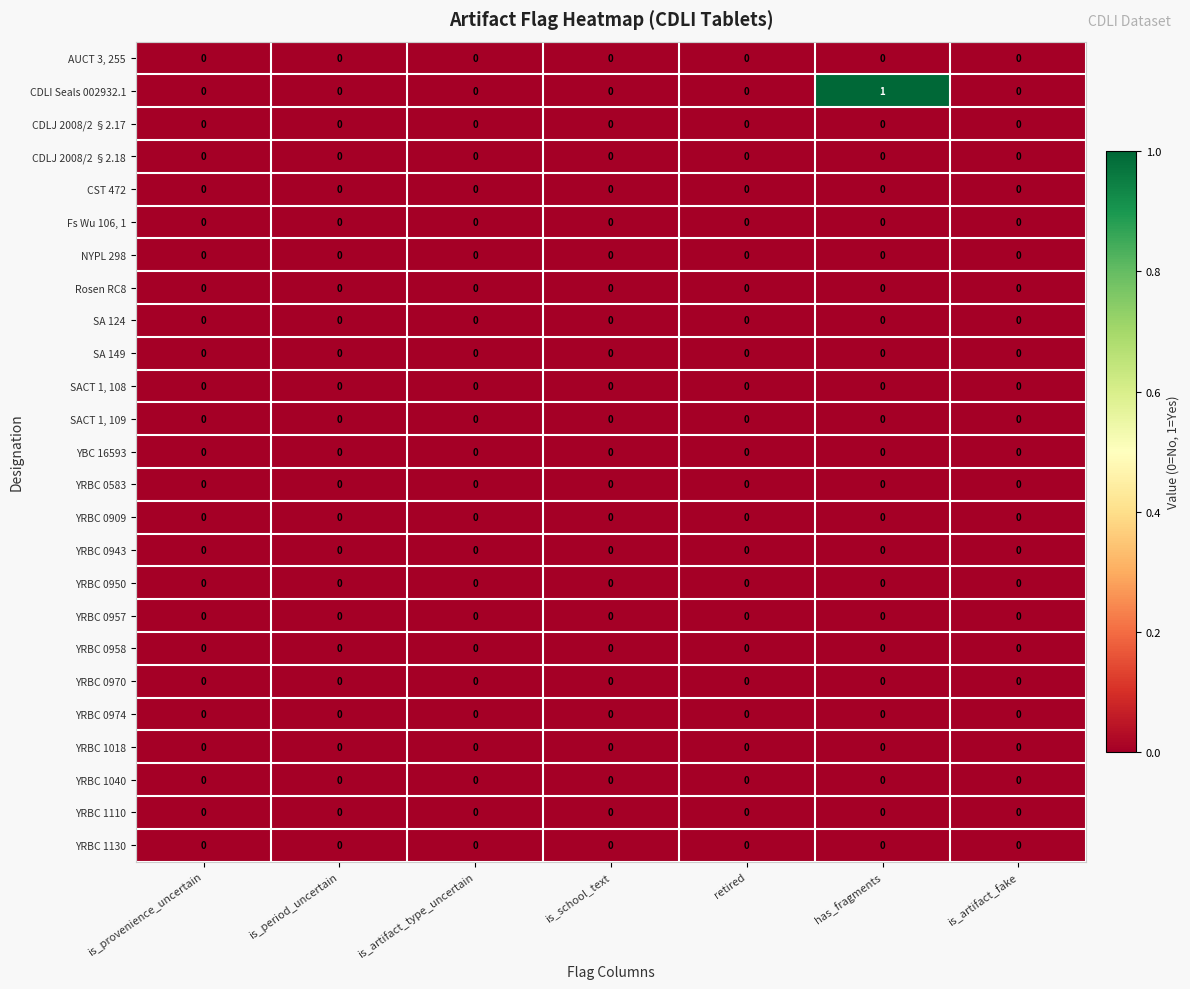

Which series has the widest spread of values?

CDLI Seals 002932.1